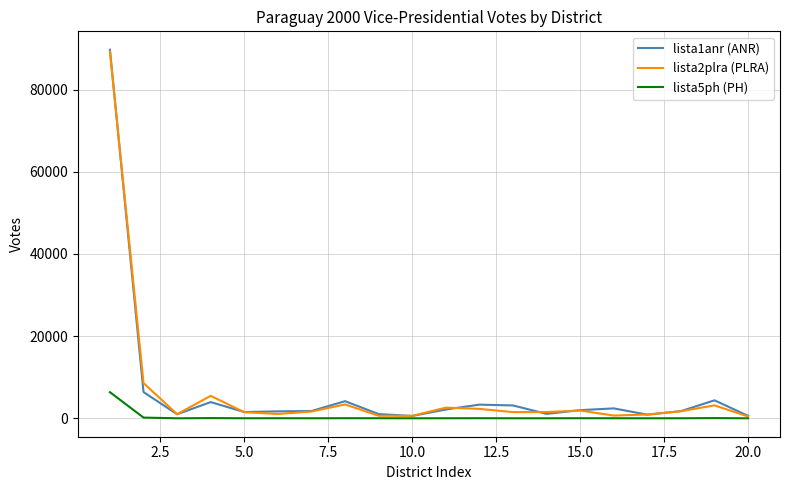

Which series has the largest range (max minus min)?

lista1anr (ANR)